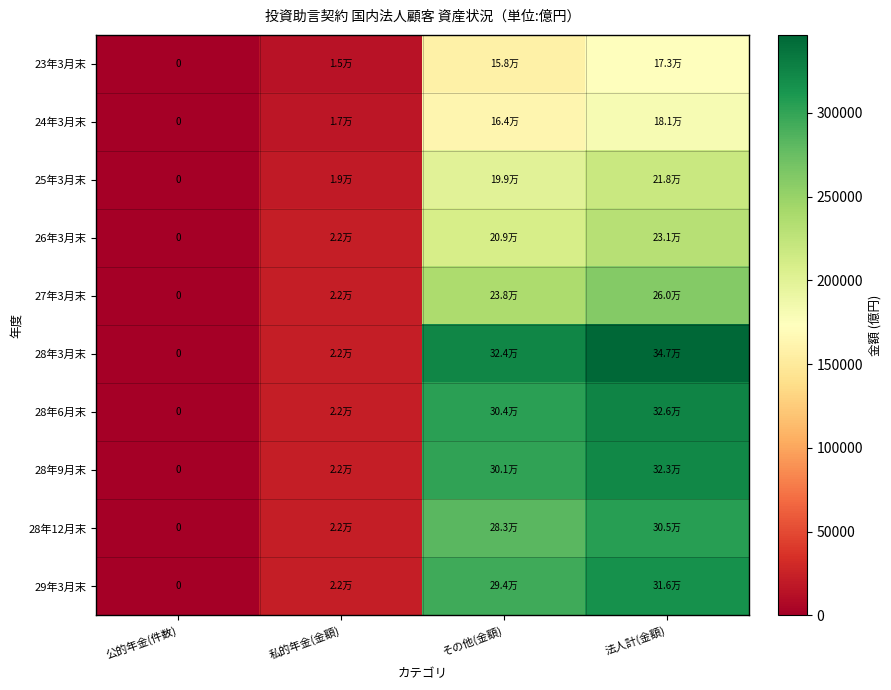

Which category has the highest value in the 28年9月末 series?

法人計(金額)